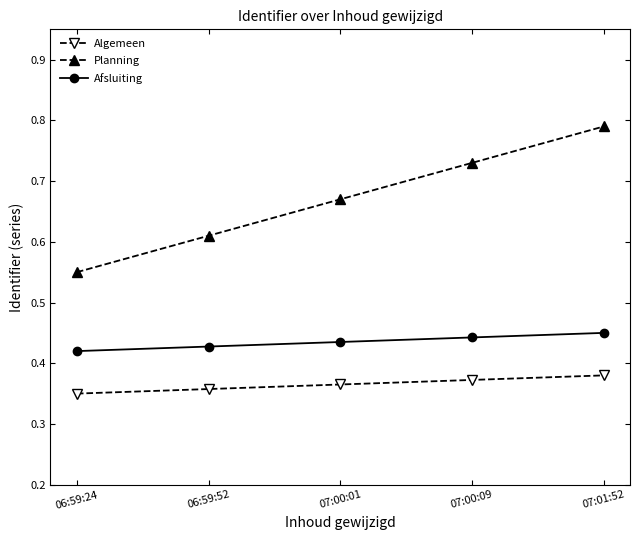

True or false: Algemeen and Planning cross at least once.

False